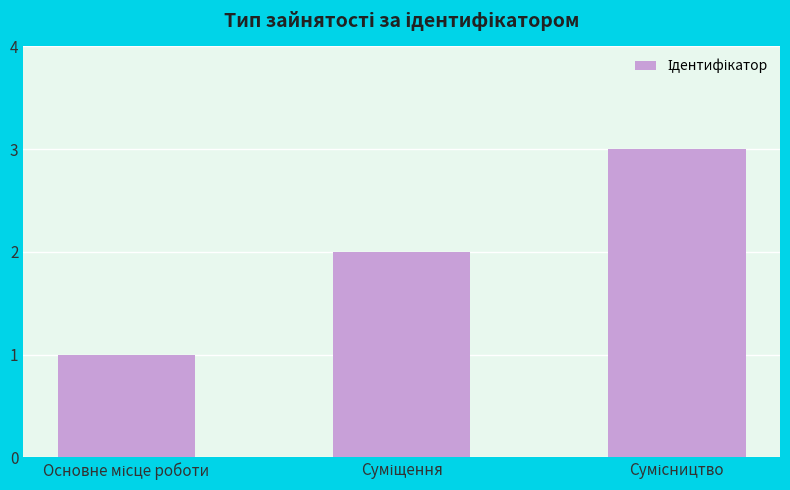

What is the greatest value displayed?

3